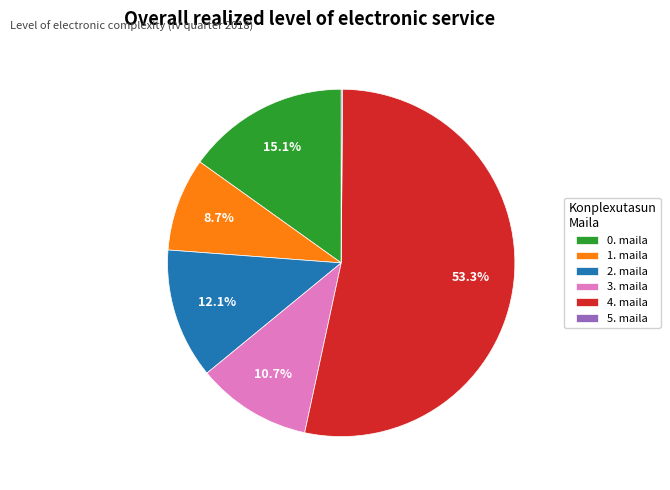

Which has a higher value, 0. maila or 3. maila?

0. maila